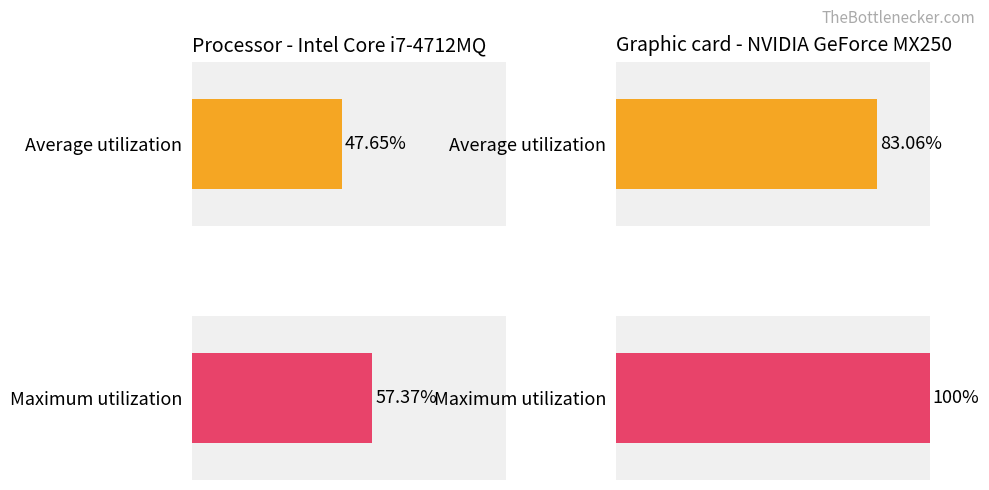

What are all the series names shown in the legend?

Average utilization, Maximum utilization